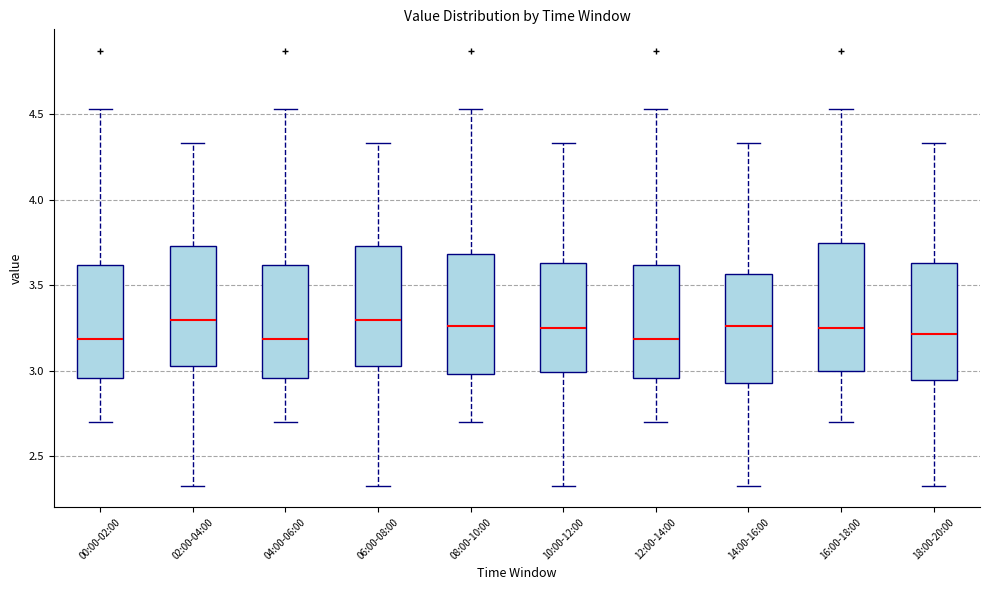

Reading left to right, transcribe this box plot: for each box, give where its median line is, the range the box spans, and where its two whiskers end, as read against the y-axis. The values are not printed on the chart, so give them approximately, as read against the axis.

00:00-02:00: median 3.20, box 2.95 to 3.60, whiskers 2.70 to 4.55
02:00-04:00: median 3.30, box 3.05 to 3.75, whiskers 2.35 to 4.35
04:00-06:00: median 3.20, box 2.95 to 3.60, whiskers 2.70 to 4.55
06:00-08:00: median 3.30, box 3.05 to 3.75, whiskers 2.35 to 4.35
08:00-10:00: median 3.25, box 3.00 to 3.70, whiskers 2.70 to 4.55
10:00-12:00: median 3.25, box 3.00 to 3.65, whiskers 2.35 to 4.35
12:00-14:00: median 3.20, box 2.95 to 3.60, whiskers 2.70 to 4.55
14:00-16:00: median 3.25, box 2.95 to 3.55, whiskers 2.35 to 4.35
16:00-18:00: median 3.25, box 3.00 to 3.75, whiskers 2.70 to 4.55
18:00-20:00: median 3.20, box 2.95 to 3.65, whiskers 2.35 to 4.35